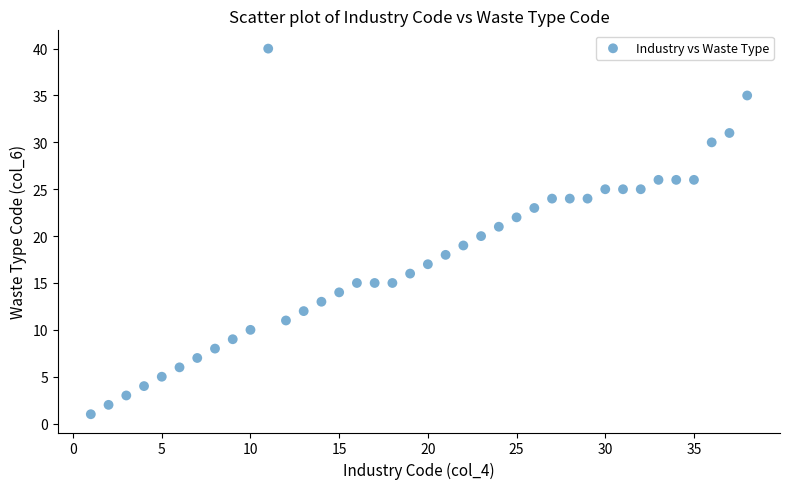

What is the range of Y values (max minus min)?

39